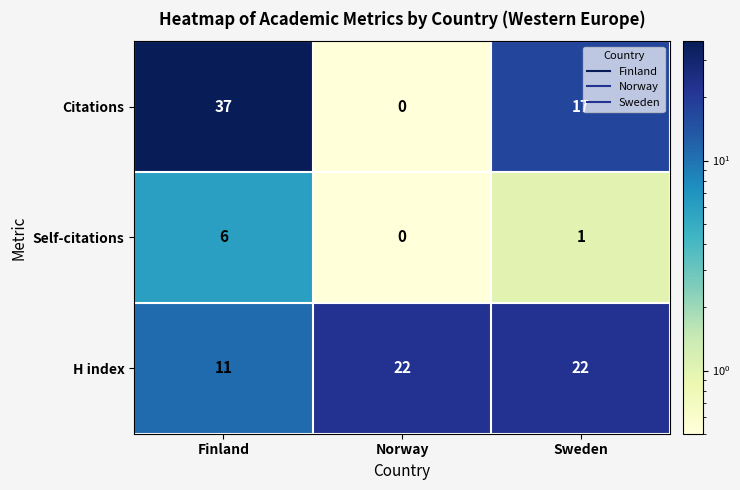

List the series in order of their peak value, highest first.

Citations, H index, Self-citations